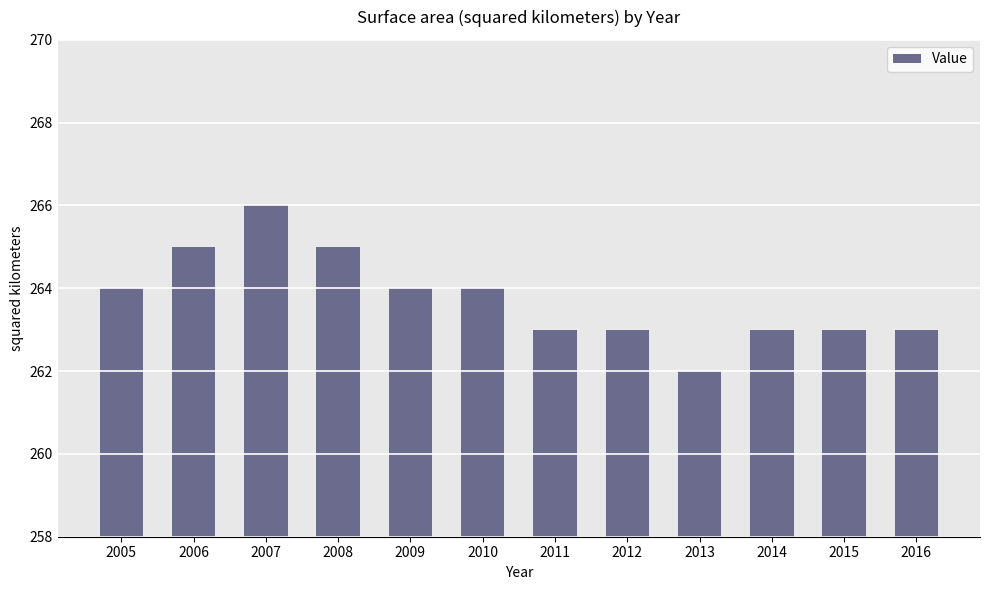

Read the value at 2010.

264